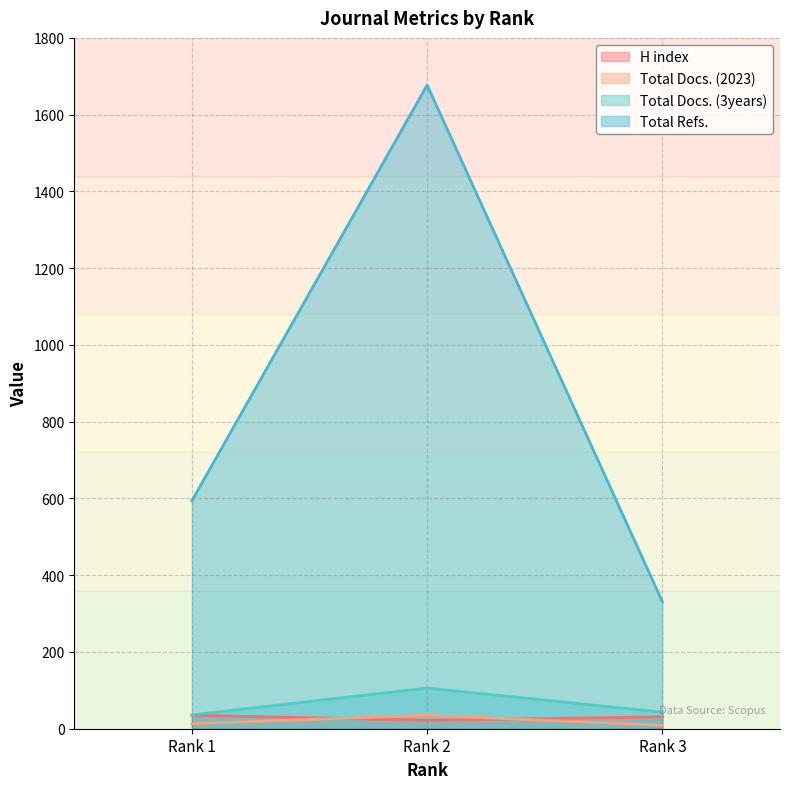

Which series has the largest total across all categories?

Total Refs.